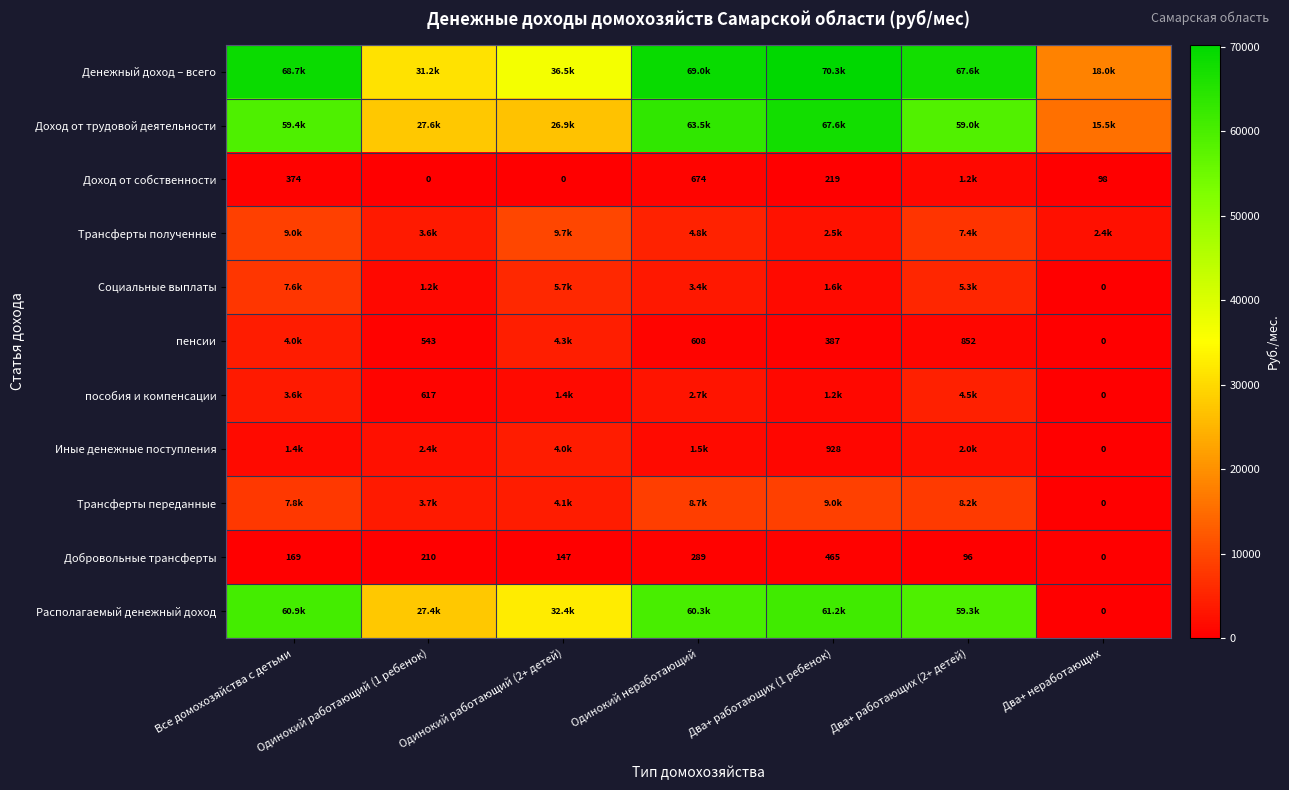

Is the value of Иные денежные поступления at Два+ неработающих greater than the value of пенсии at Два+ работающих (1 ребенок)?

No